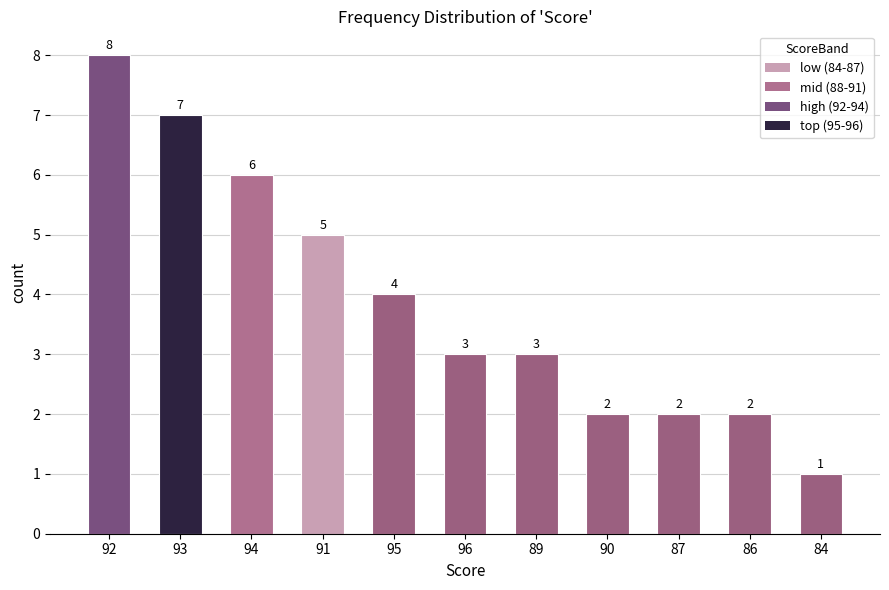

Reading right to left, what are all the values shown in this chart?

1	2	2	2	3	3	4	5	6	7	8